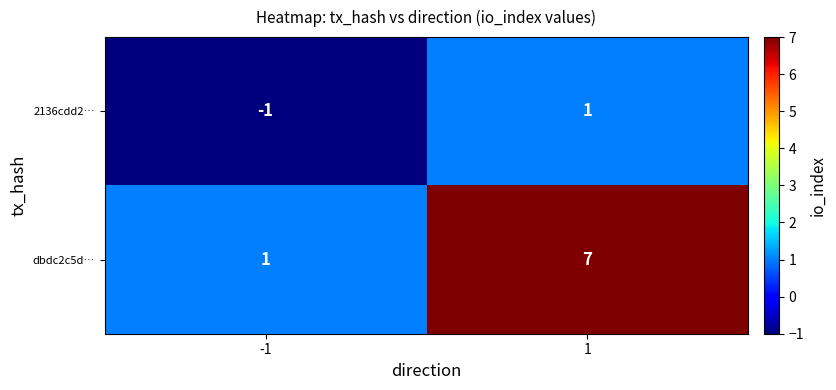

What is the spread (max minus min) of values at 1?

6